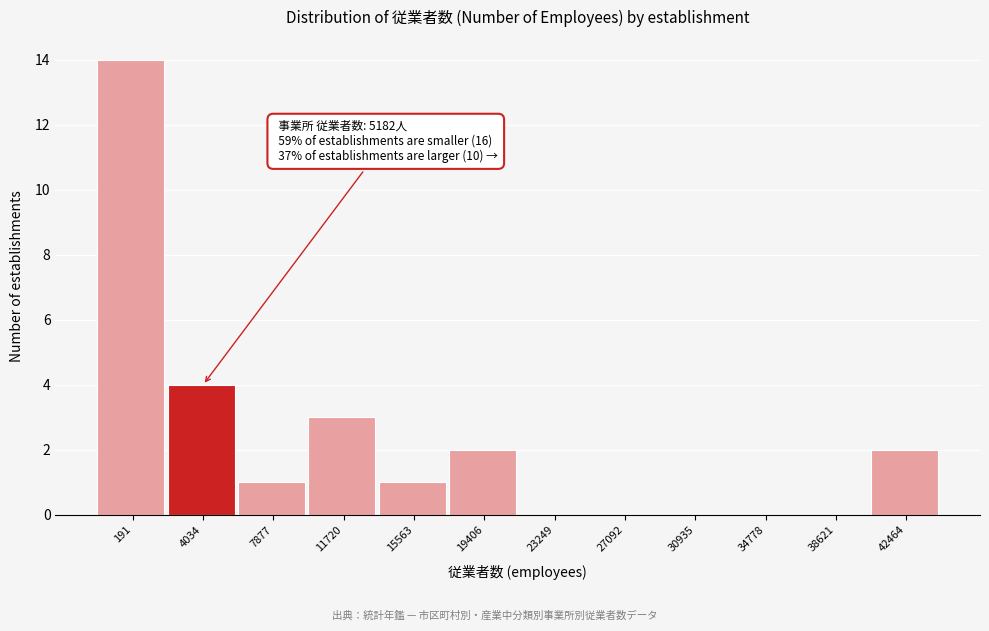

Reading left to right, list all the values displayed in this chart.

191=14	4034=4	7877=1	11720=3	15563=1	19406=2	23249=0	27092=0	30935=0	34778=0	38621=0	42464=2